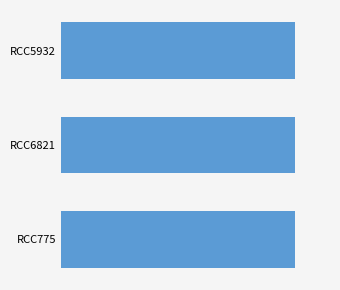

What is the average value?

149023